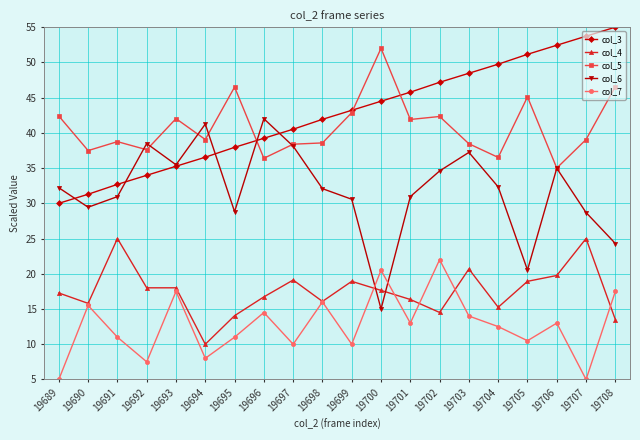

True or false: col_5 and col_7 cross at least once.

False